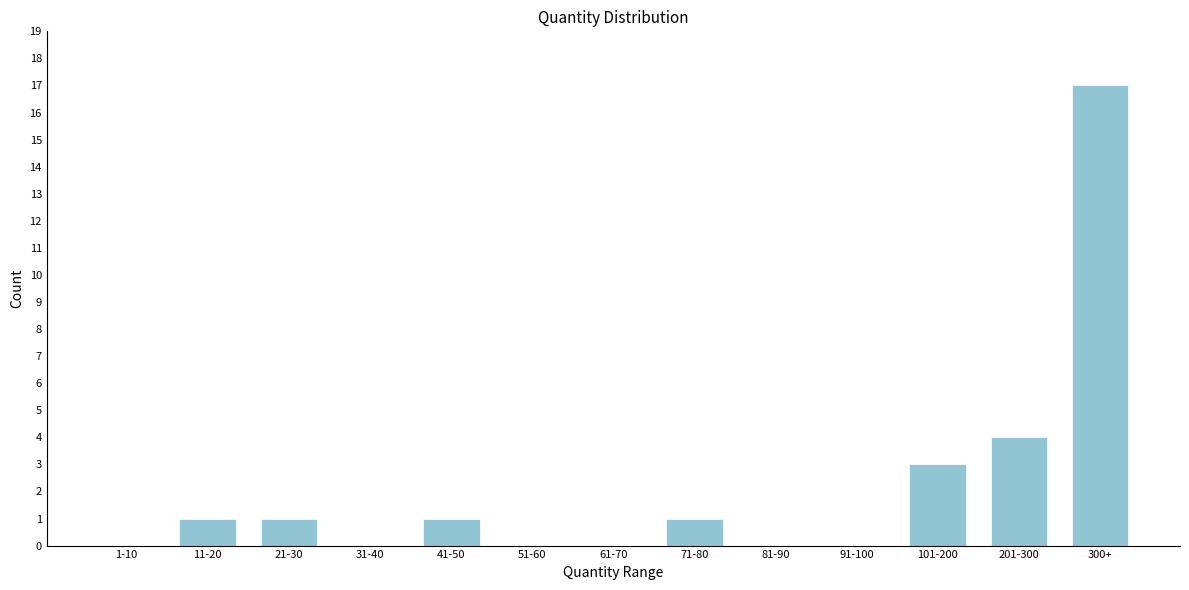

Reading right to left, transcribe all the data shown in this chart.

300+=17	201-300=4	101-200=3	91-100=0	81-90=0	71-80=1	61-70=0	51-60=0	41-50=1	31-40=0	21-30=1	11-20=1	1-10=0